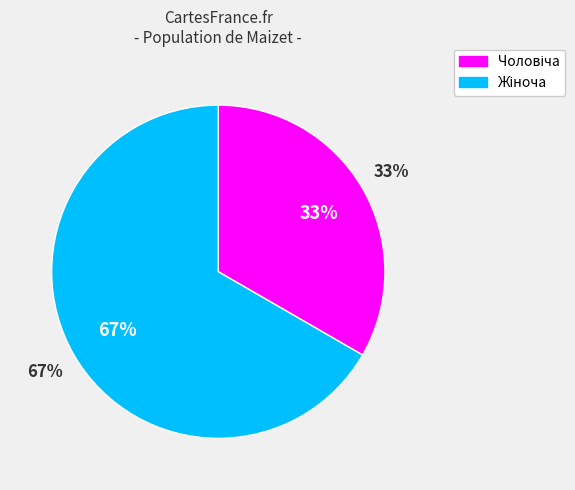

True or false: Жіноча accounts for 52% of the total.

False